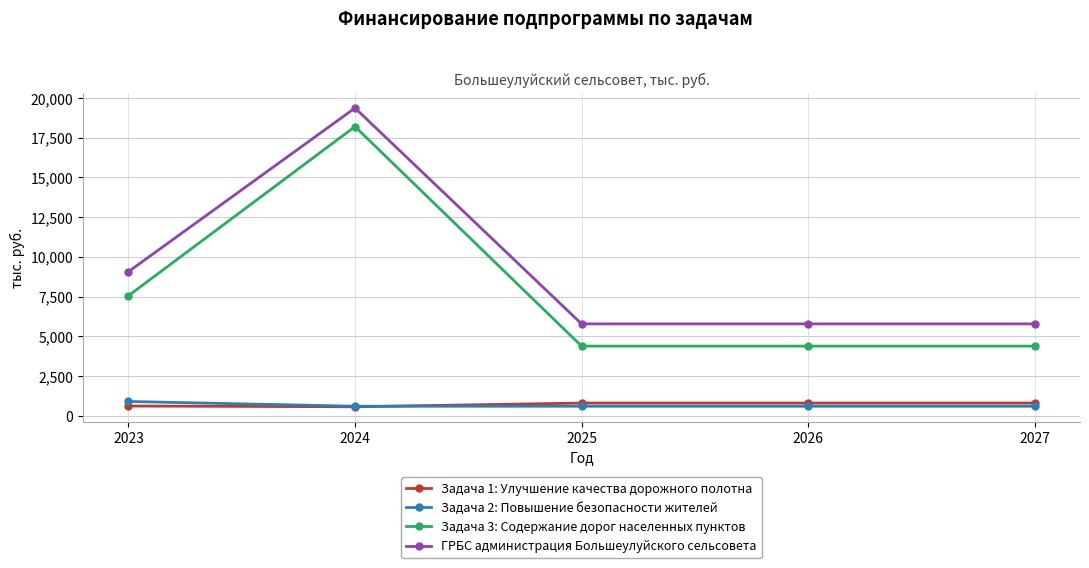

Which series has the largest total across all categories?

ГРБС администрация Большеулуйского сельсовета